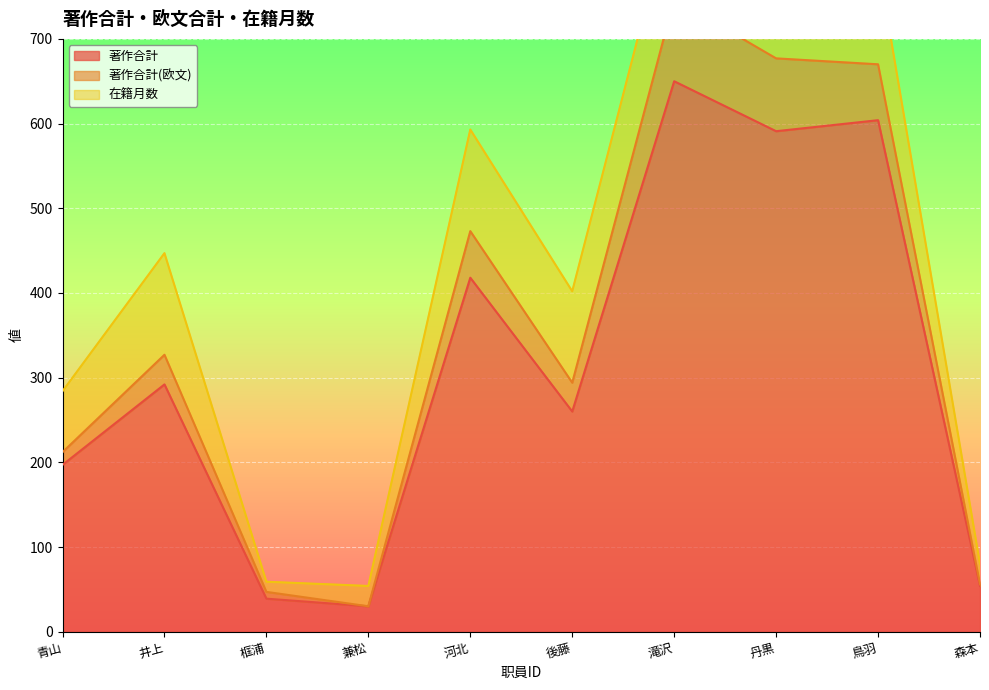

What is the difference between the second highest and second lowest values in the 著作合計(欧文) series?

630